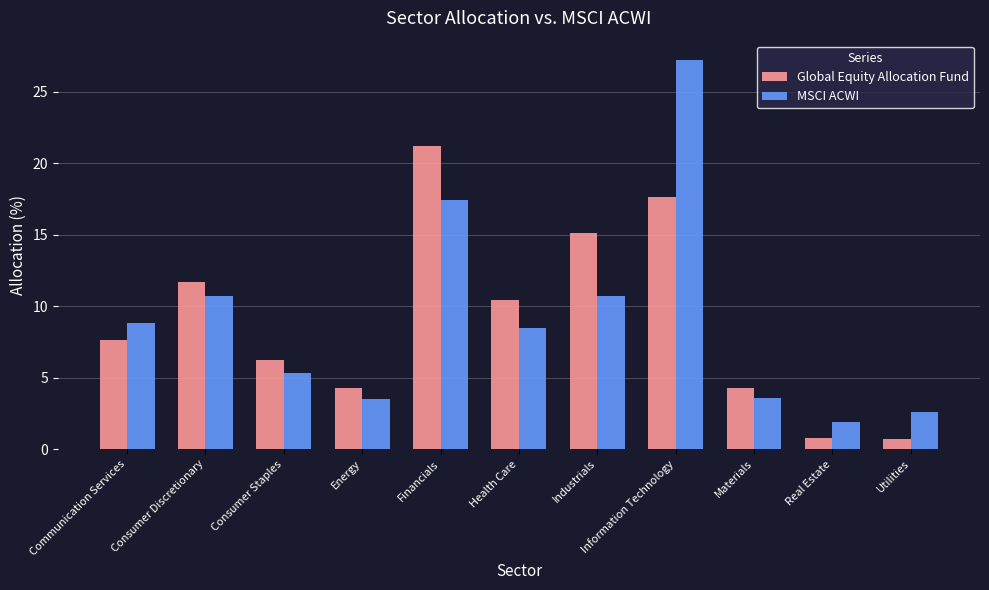

At how many categories does at least one series exceed 7?

6